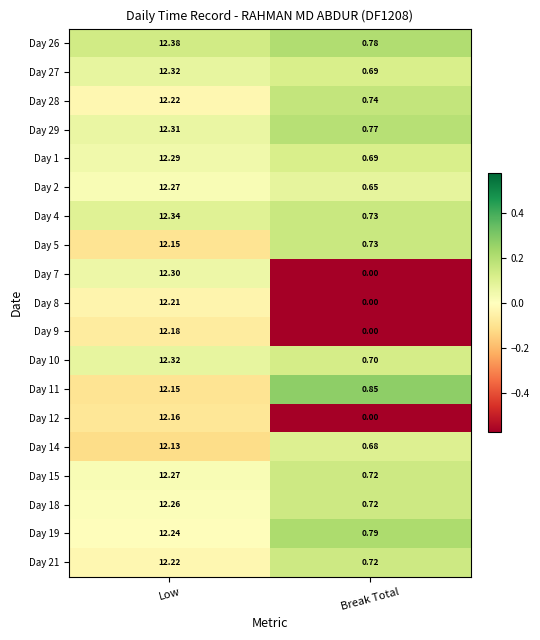

Where is Day 4 nearest to the value 6?

Break Total